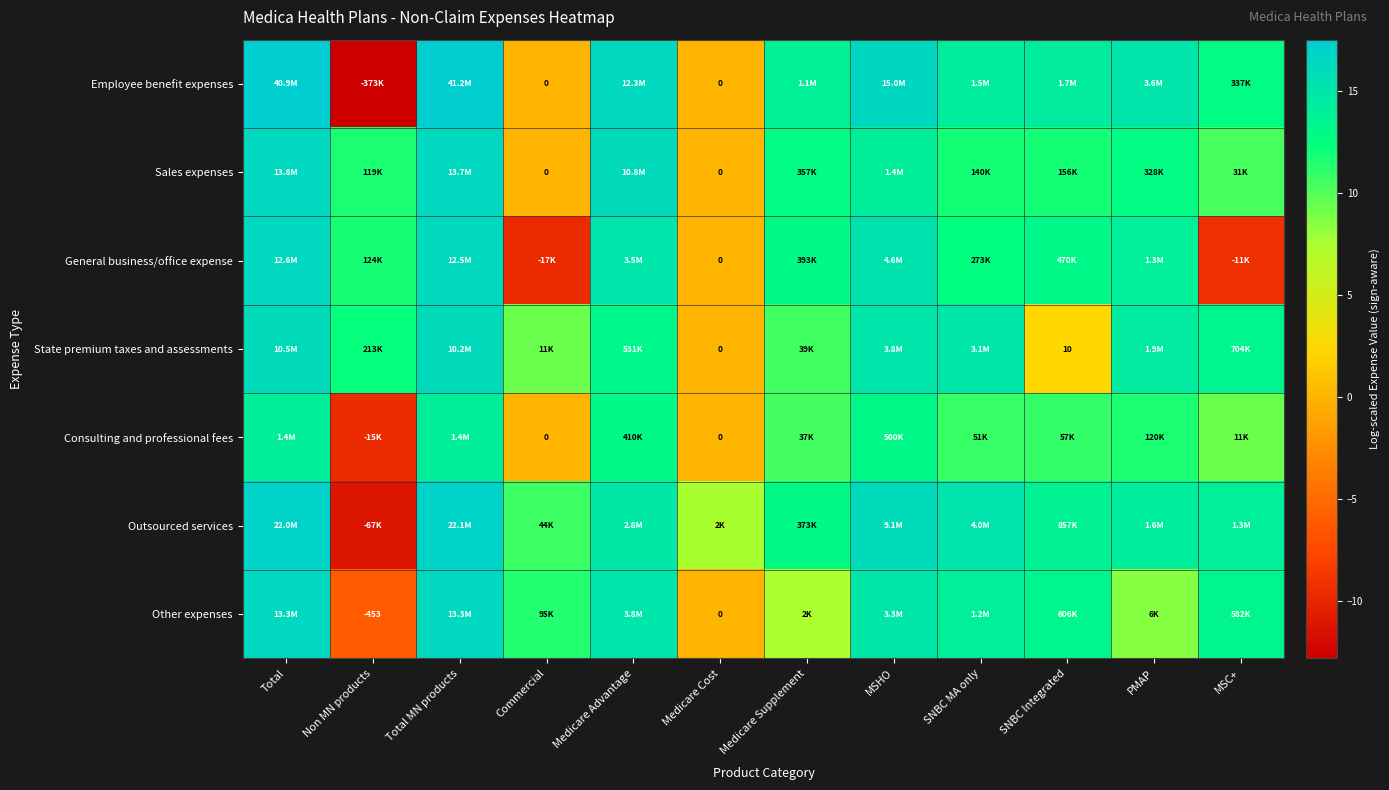

What is the maximum value for Other expenses?

16.4